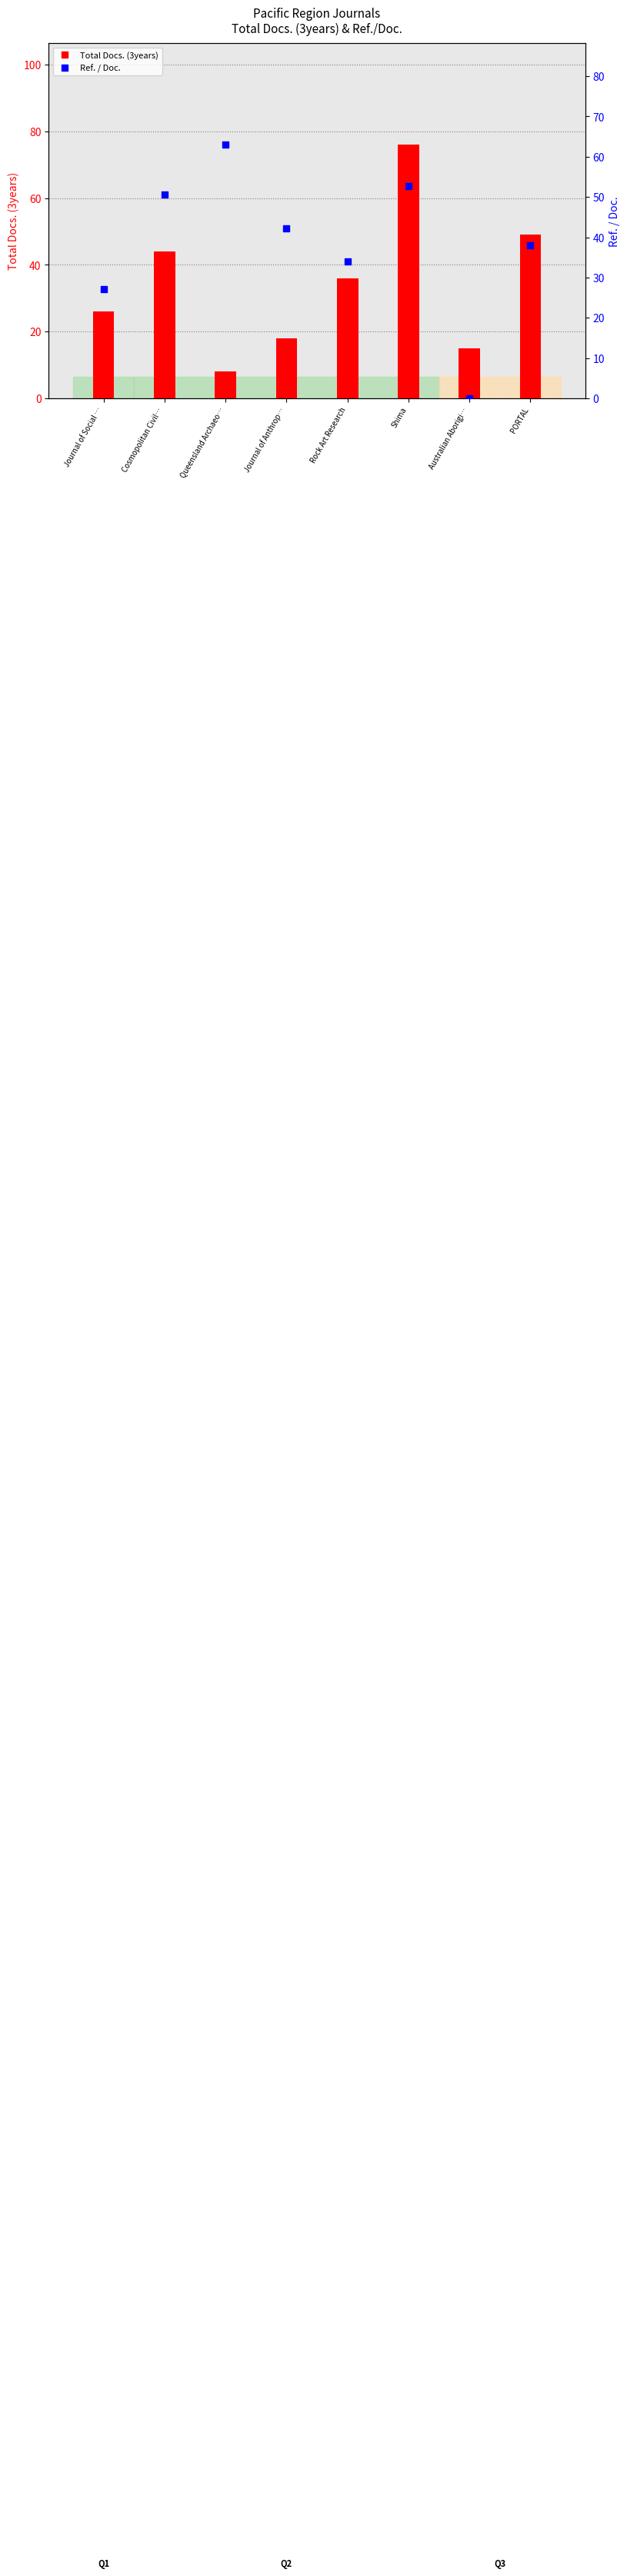

Is the value of Total Docs. (3years) at Australian Aborigi… greater than the value of Ref. / Doc. at Journal of Anthrop…?

No